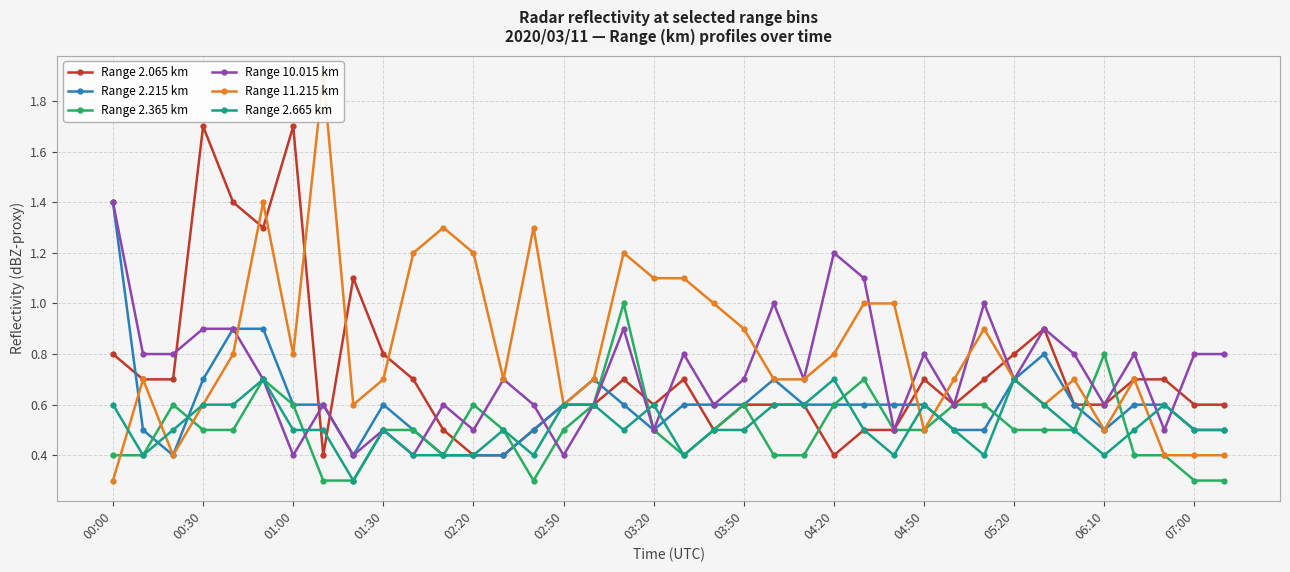

What is the maximum value for Range 2.665 km?

0.7